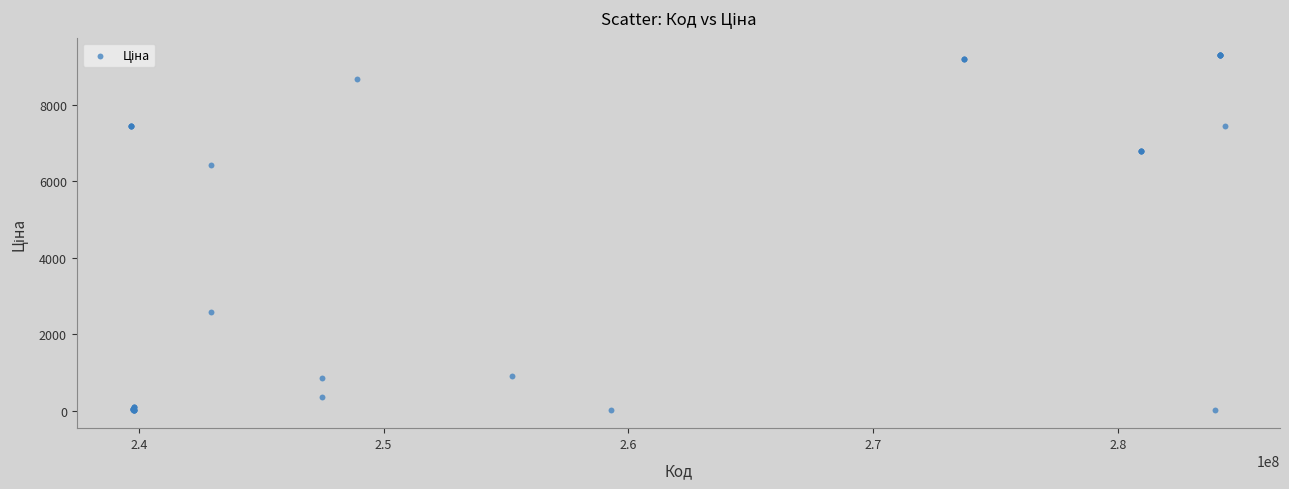

What Y value in the scatter plot is closest to 4653?

6437.4